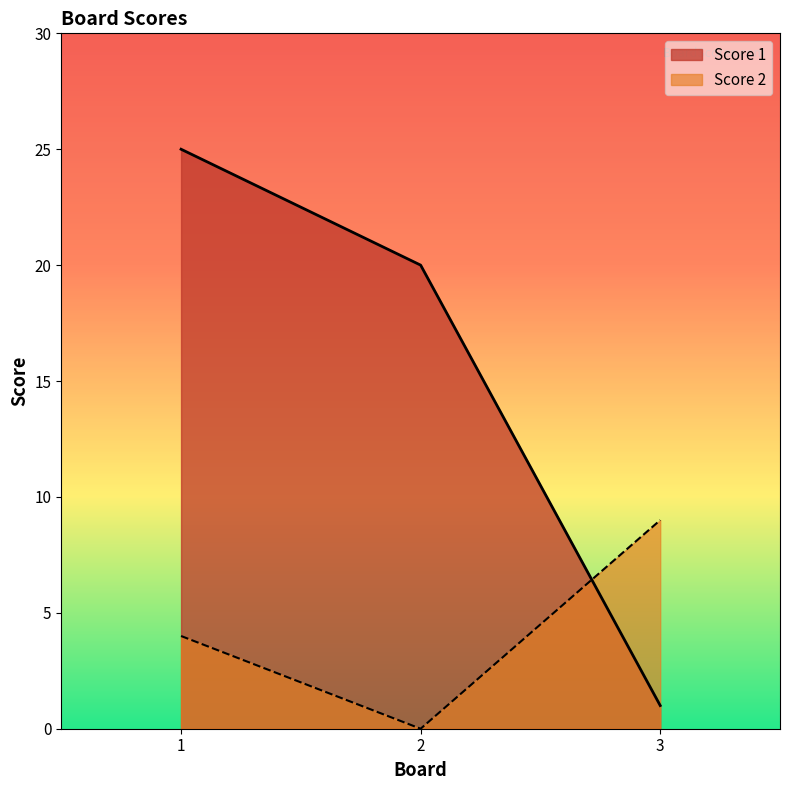

What is the value of the Score 1 point at the 2nd from the left?

20